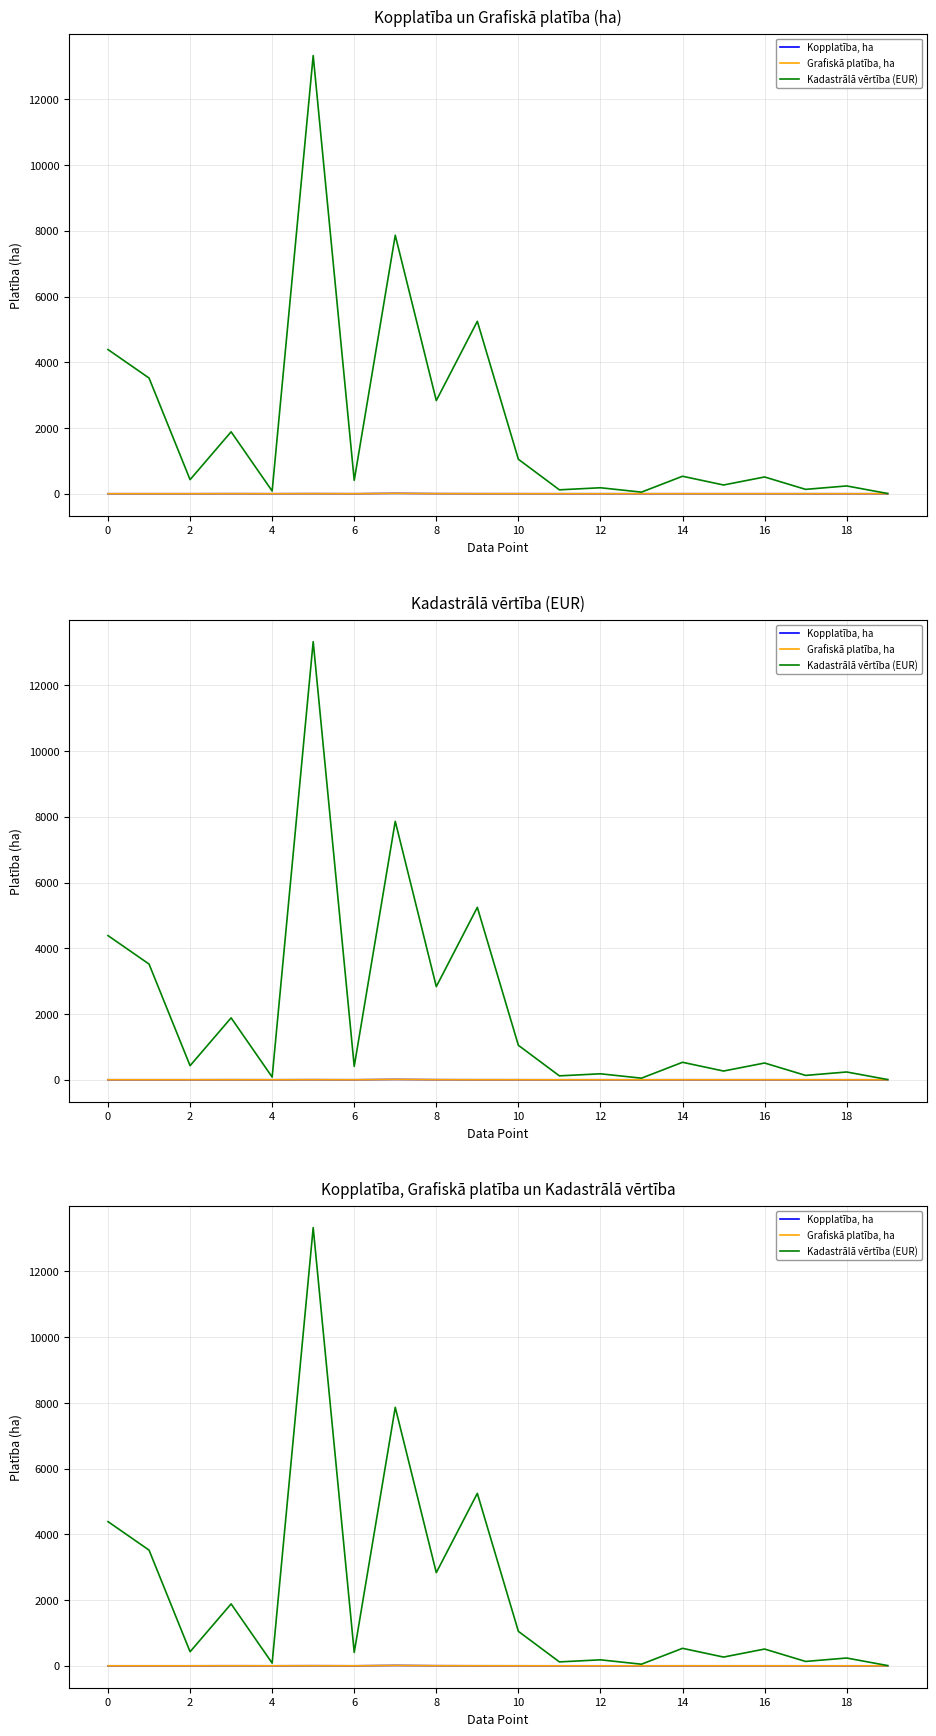

Which series ends up on top after the final intersection of Kopplatība, ha and Grafiskā platība, ha?

Grafiskā platība, ha